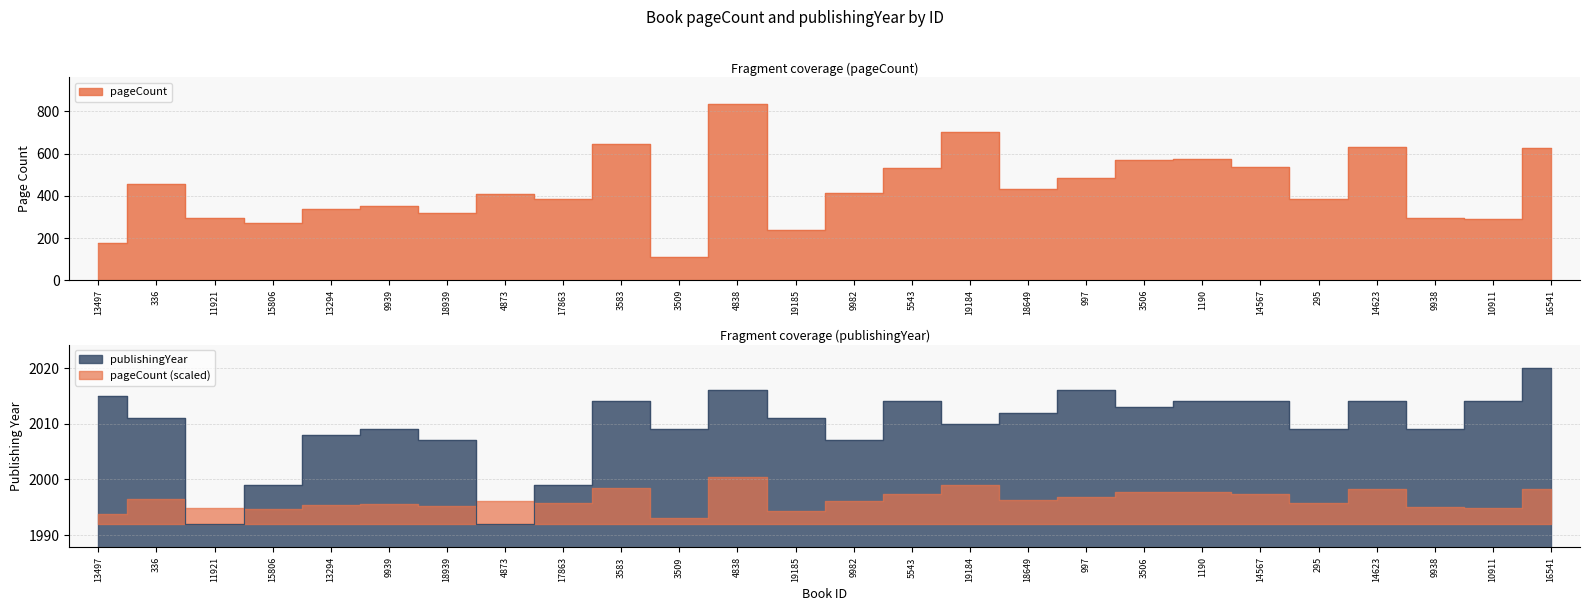

What is the sum of all pageCount values?

11316